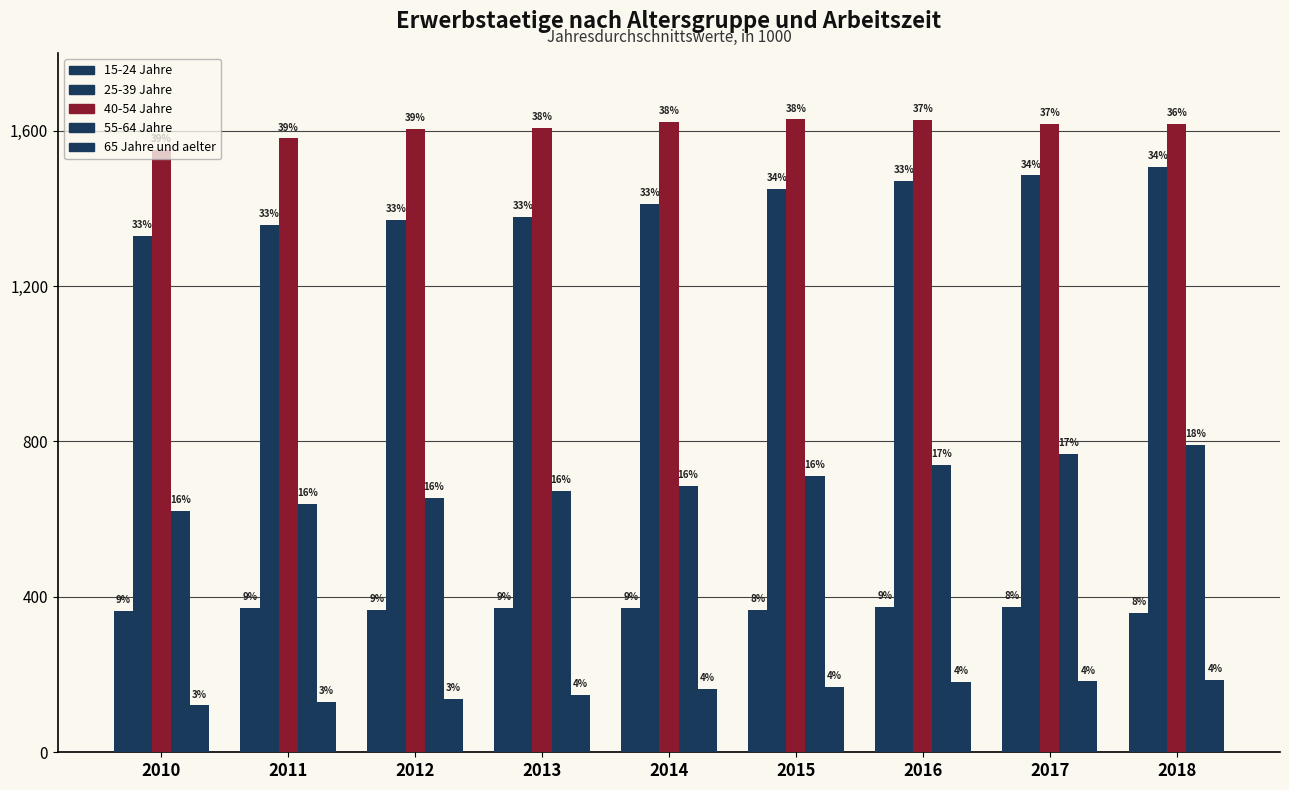

Reading left to right, transcribe all the data shown in this chart.

15-24 Jahre: 2010=363.5	2011=371.6	2012=367.3	2013=370.6	2014=372.5	2015=367.2	2016=373.4	2017=374.5	2018=359.3
25-39 Jahre: 2010=1329.2	2011=1357.5	2012=1370.8	2013=1378.0	2014=1412.5	2015=1450.9	2016=1470.5	2017=1485.1	2018=1507.6
40-54 Jahre: 2010=1550.3	2011=1580.2	2012=1603.7	2013=1606.3	2014=1622.7	2015=1628.9	2016=1627.2	2017=1618.2	2018=1618.2
55-64 Jahre: 2010=621.0	2011=638.8	2012=653.7	2013=673.7	2014=685.9	2015=711.2	2016=740.4	2017=767.2	2018=791.9
65 Jahre und aelter: 2010=120.5	2011=128.9	2012=137.1	2013=147.2	2014=162.2	2015=167.7	2016=181.3	2017=182.3	2018=185.9